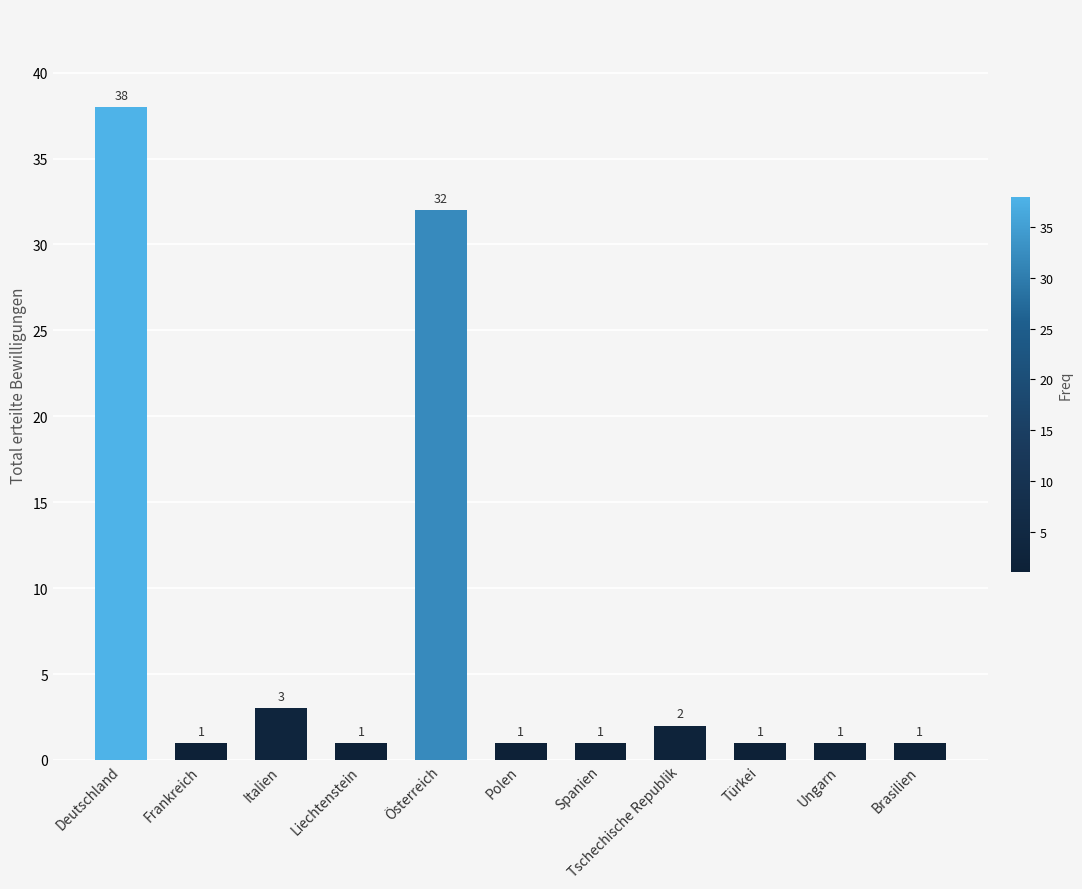

What is the difference between the second highest and second lowest values?

31